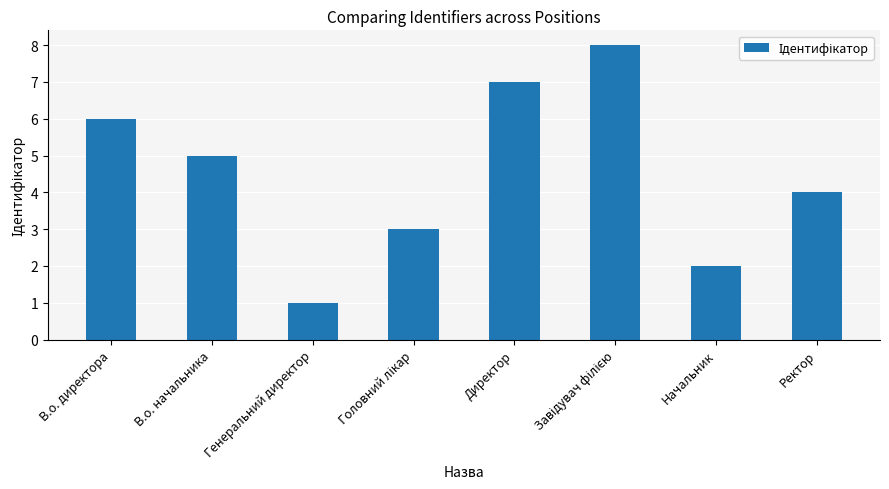

How many bars are there in total?

8